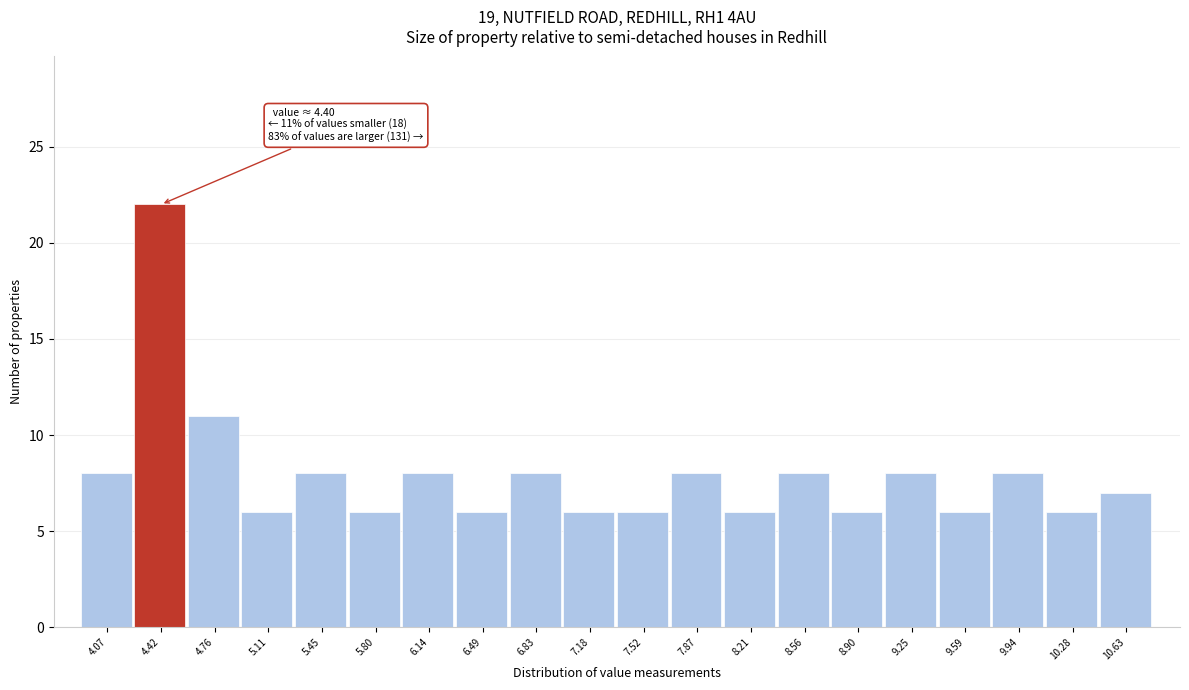

Which range on the x-axis has the tallest bar?

4.245 to 4.590